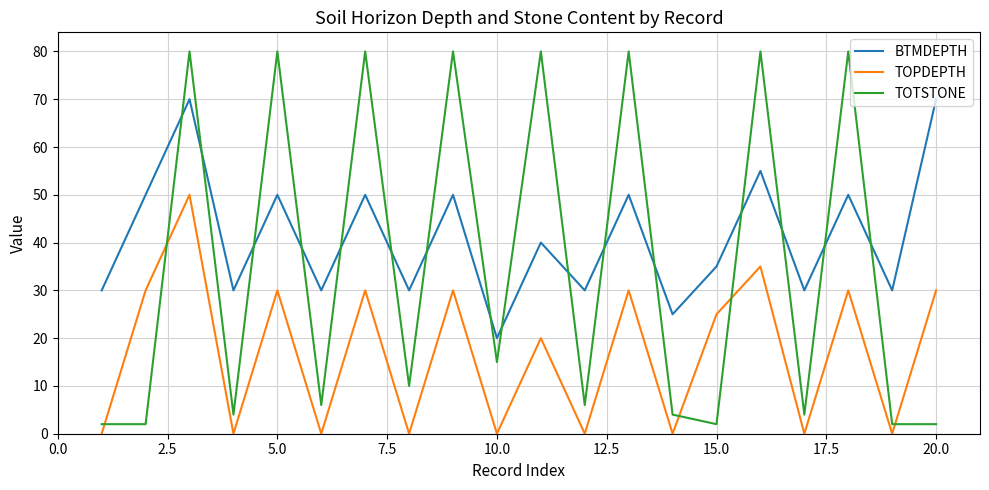

Rank the series by their average value, from highest to lowest.

BTMDEPTH, TOTSTONE, TOPDEPTH